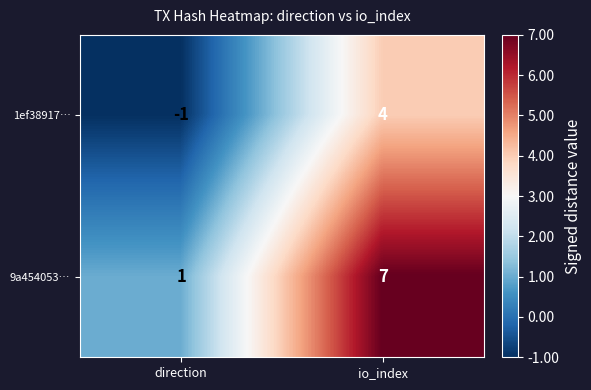

Reading left to right, transcribe all the data shown in this chart.

1ef38917…: direction=-1	io_index=4
9a454053…: direction=1	io_index=7